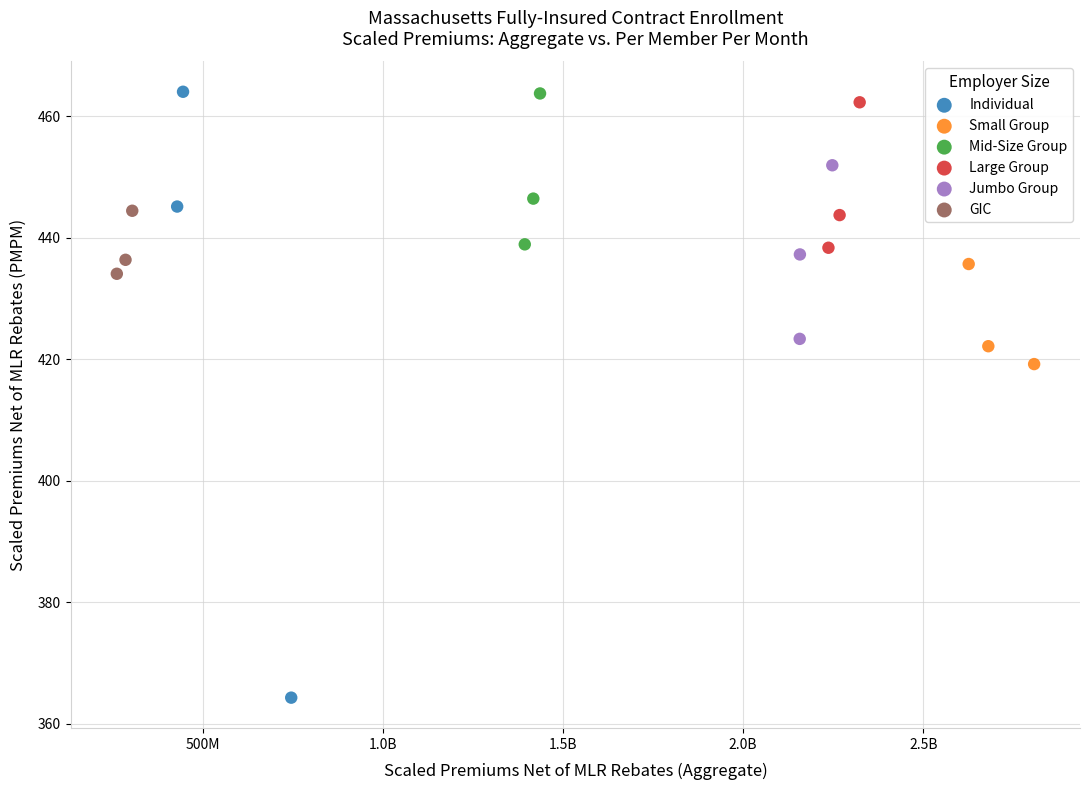

Which series has the widest spread of Y values?

Individual